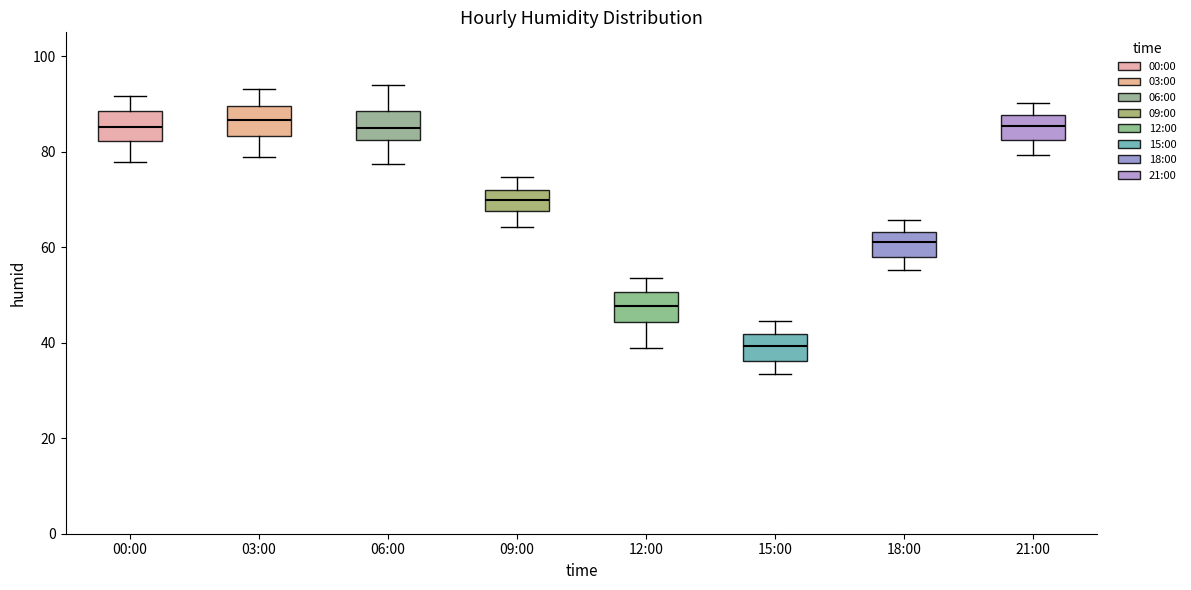

Reading left to right, transcribe this box plot: for each box, give where its median line is, the range the box spans, and where its two whiskers end, as read against the y-axis. The values are not printed on the chart, so give them approximately, as read against the axis.

00:00: median 86, box 82 to 88, whiskers 78 to 92
03:00: median 86, box 84 to 90, whiskers 78 to 94
06:00: median 84, box 82 to 88, whiskers 78 to 94
09:00: median 70, box 68 to 72, whiskers 64 to 74
12:00: median 48, box 44 to 50, whiskers 38 to 54
15:00: median 40, box 36 to 42, whiskers 34 to 44
18:00: median 62, box 58 to 64, whiskers 56 to 66
21:00: median 86, box 82 to 88, whiskers 80 to 90